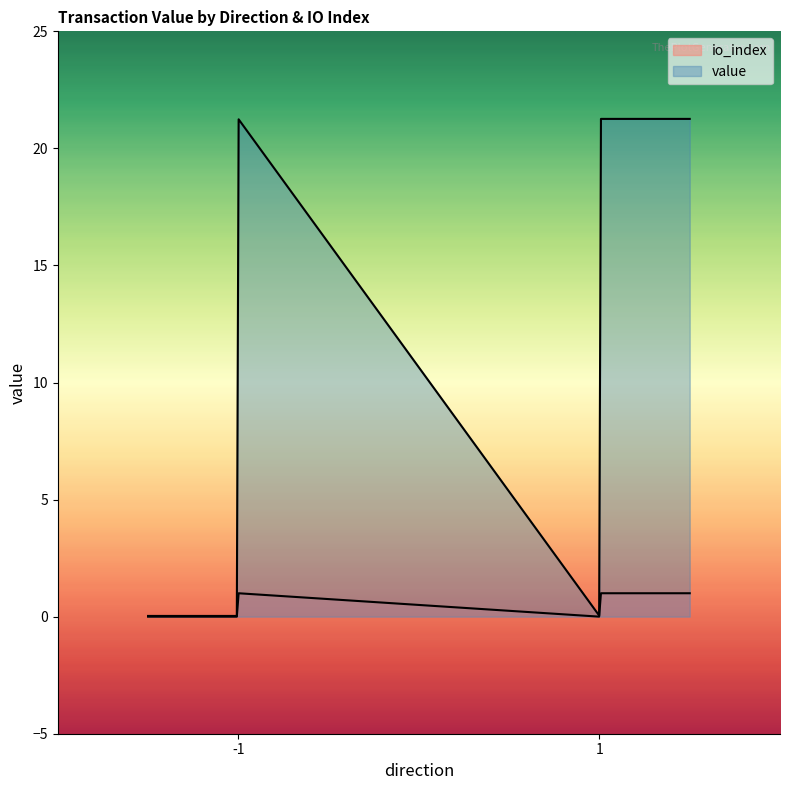

Does the chart have visible grid lines?

No